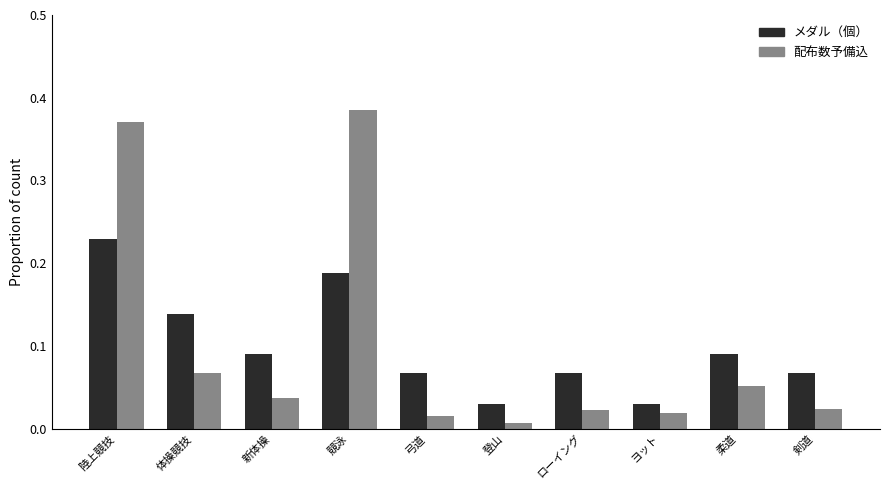

List the series in order of their peak value, highest first.

配布数予備込, メダル（個）